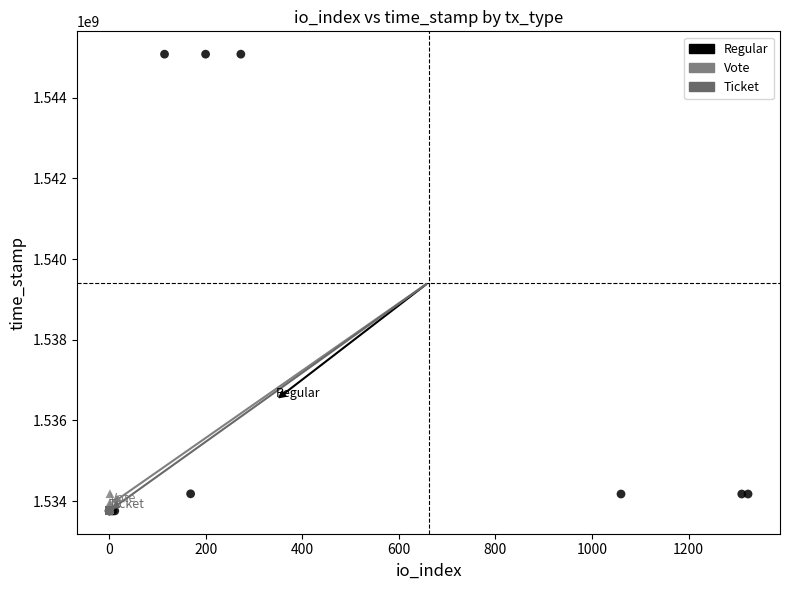

What are all the series names shown in the legend?

Regular, Vote, Ticket